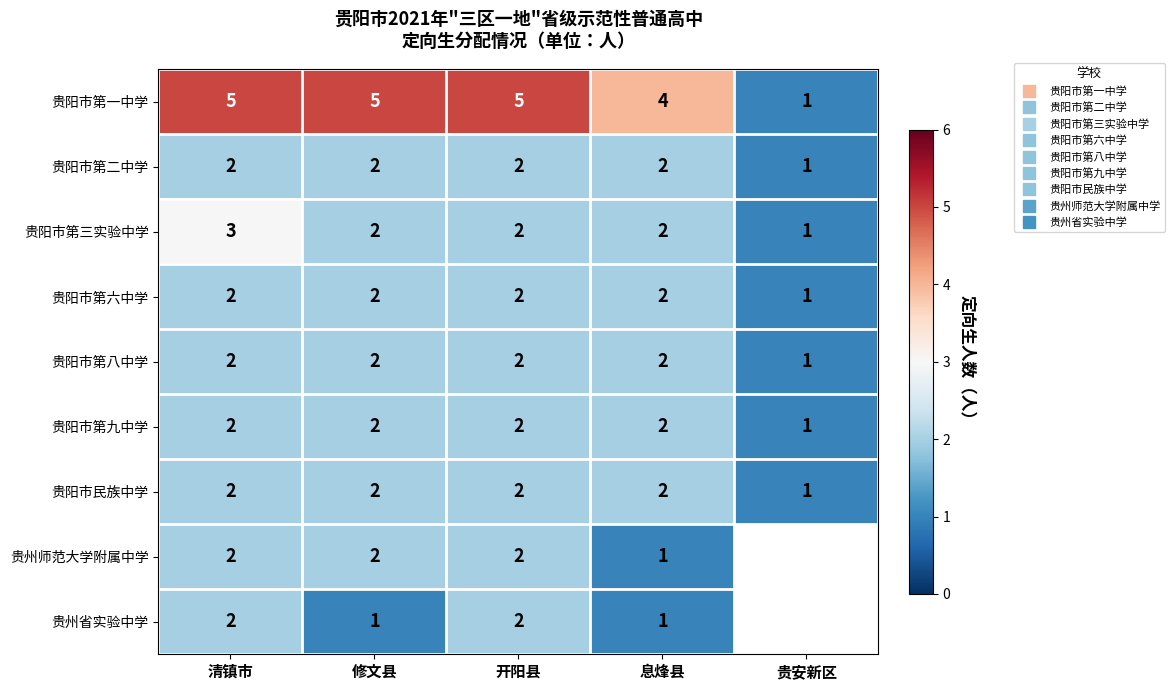

At which label is 贵阳市第二中学 closest to 1?

贵安新区